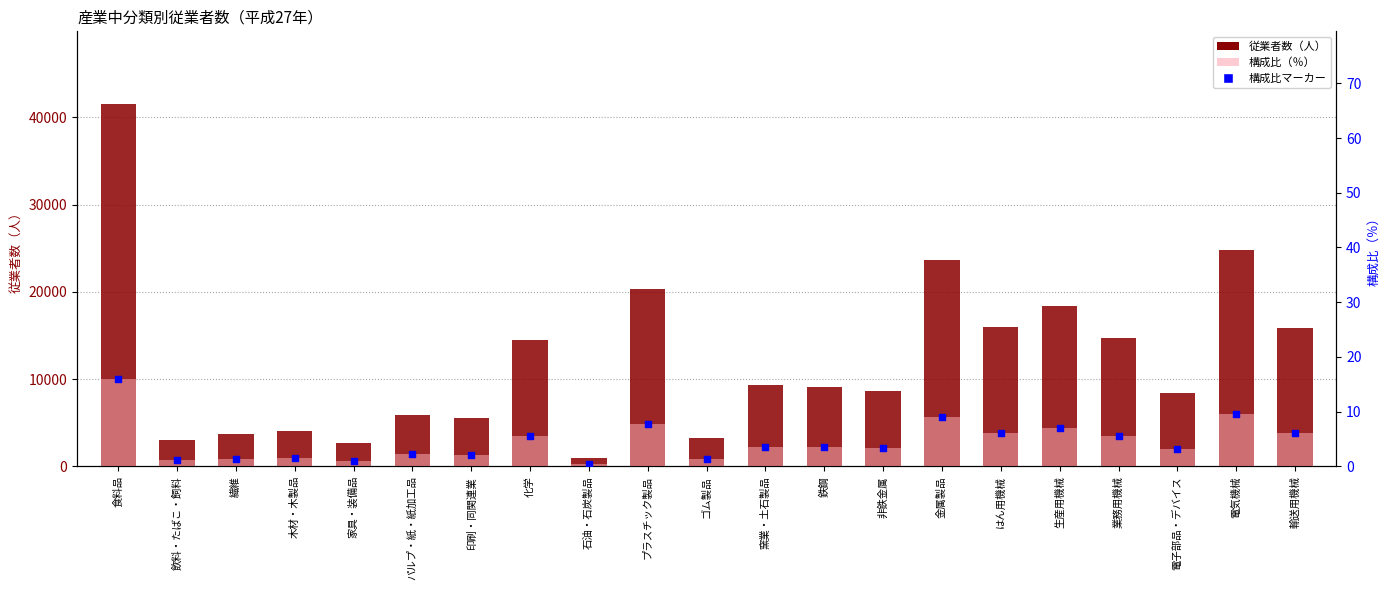

Which series contains the highest Y value?

従業者数（人）